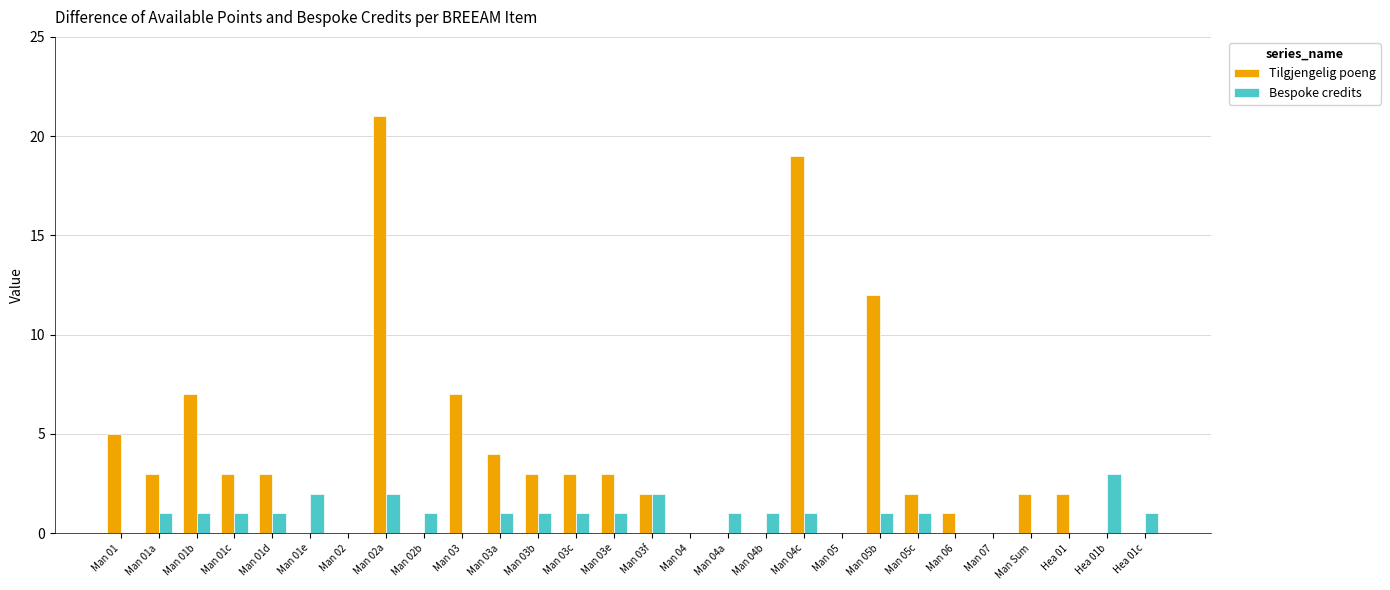

What is the average value of the Bespoke credits series?

1